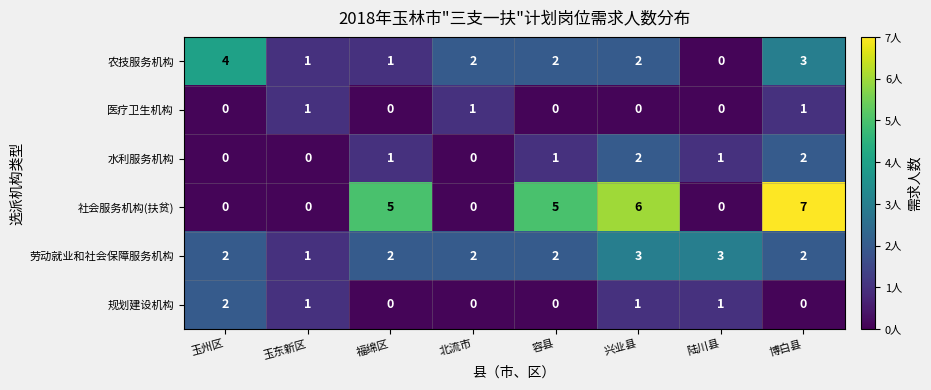

At which category is the sum across all series the highest?

博白县